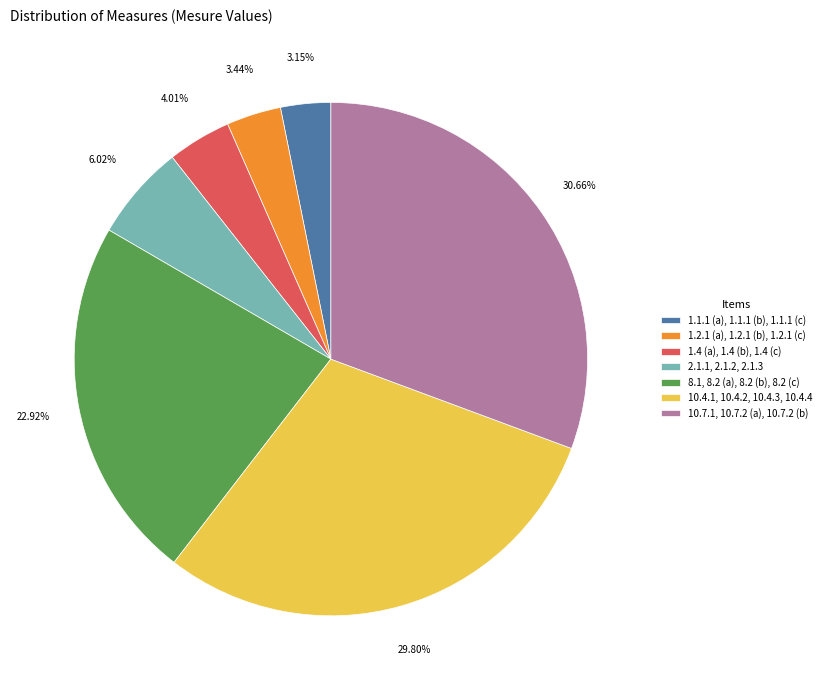

What is the ratio of the value at 1.2.1 (a), 1.2.1 (b), 1.2.1 (c) to the value at 2.1.1, 2.1.2, 2.1.3?

0.6